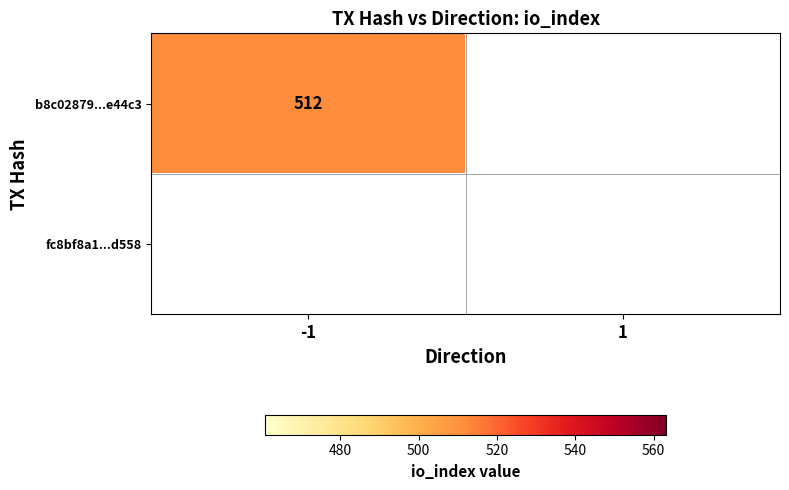

At which category is the sum across all series the highest?

-1